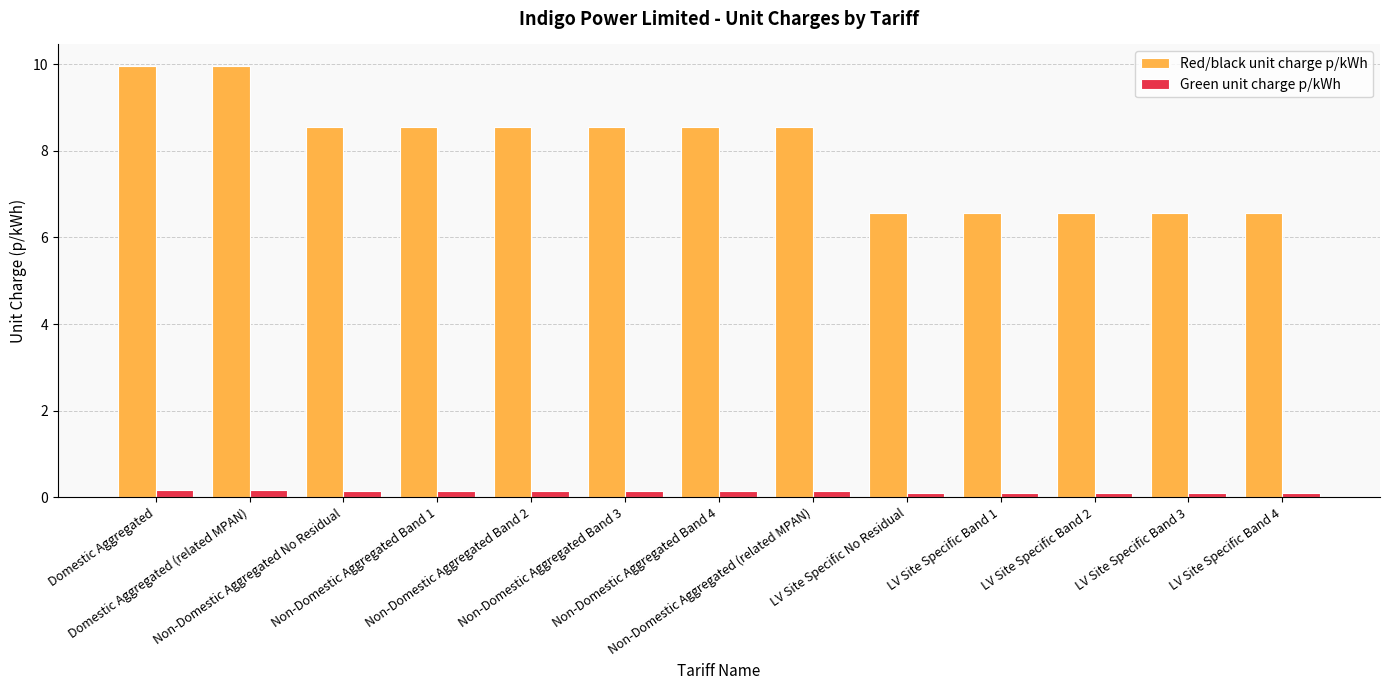

Is the value of Red/black unit charge p/kWh at LV Site Specific Band 4 greater than the value of Green unit charge p/kWh at LV Site Specific No Residual?

Yes